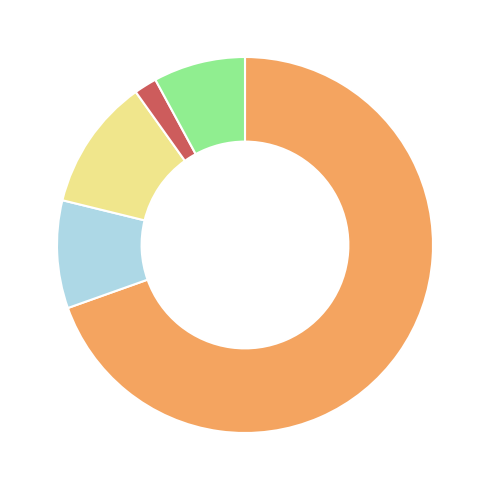

Does any single category account for the majority?

Yes